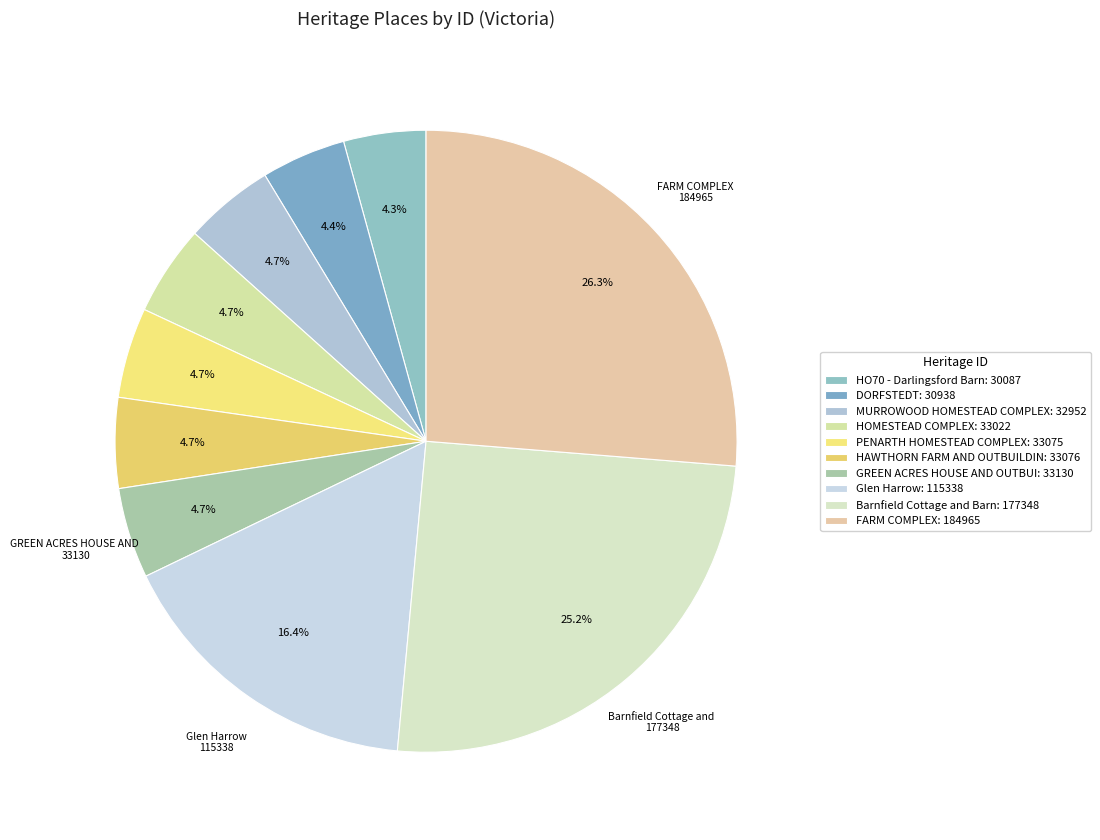

Which slice is the largest?

FARM COMPLEX: 184965